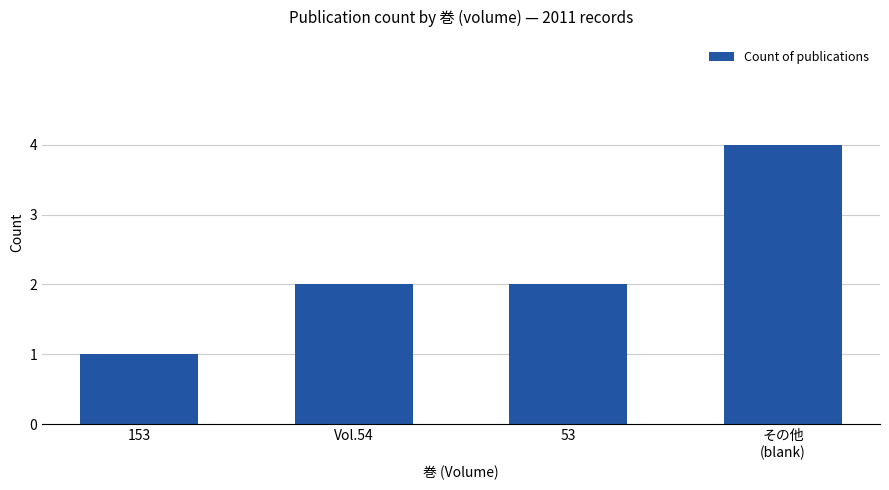

What is the minimum value shown in the chart?

1